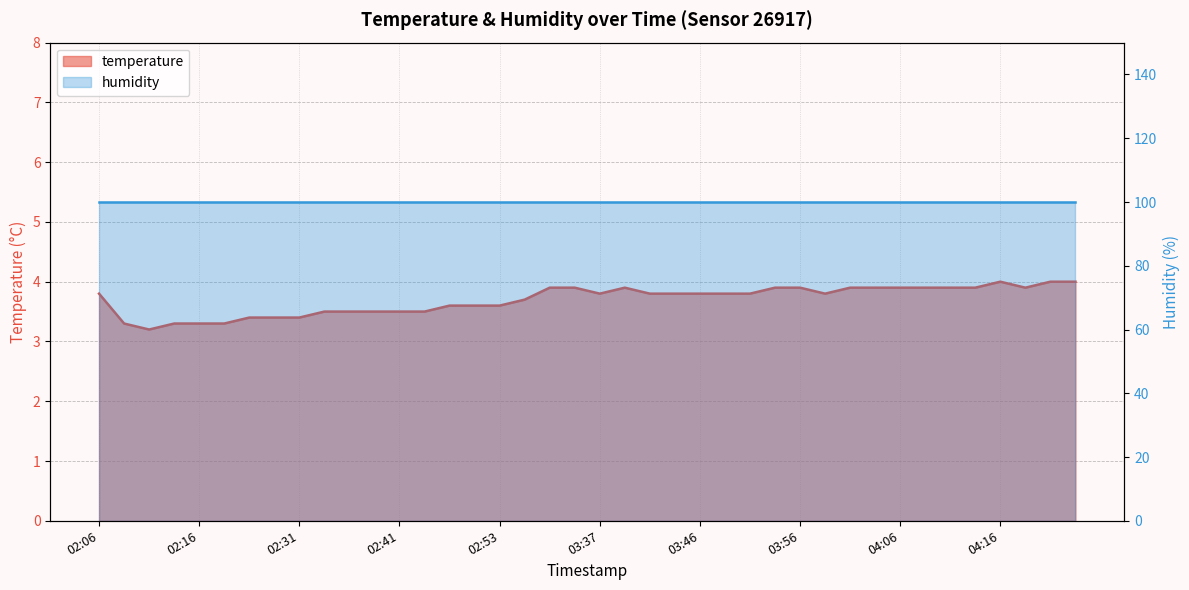

Reading right to left, transcribe all the data shown in this chart.

04:23=4.0	04:21=4.0	04:18=3.9	04:16=4.0	04:13=3.9	04:11=3.9	04:08=3.9	04:06=3.9	04:03=3.9	04:01=3.9	03:59=3.8	03:56=3.9	03:54=3.9	03:51=3.8	03:49=3.8	03:46=3.8	03:44=3.8	03:42=3.8	03:39=3.9	03:37=3.8	03:34=3.9	03:32=3.9	03:29=3.7	02:53=3.6	02:50=3.6	02:48=3.6	02:43=3.5	02:41=3.5	02:38=3.5	02:36=3.5	02:33=3.5	02:31=3.4	02:28=3.4	02:26=3.4	02:18=3.3	02:16=3.3	02:13=3.3	02:11=3.2	02:08=3.3	02:06=3.8